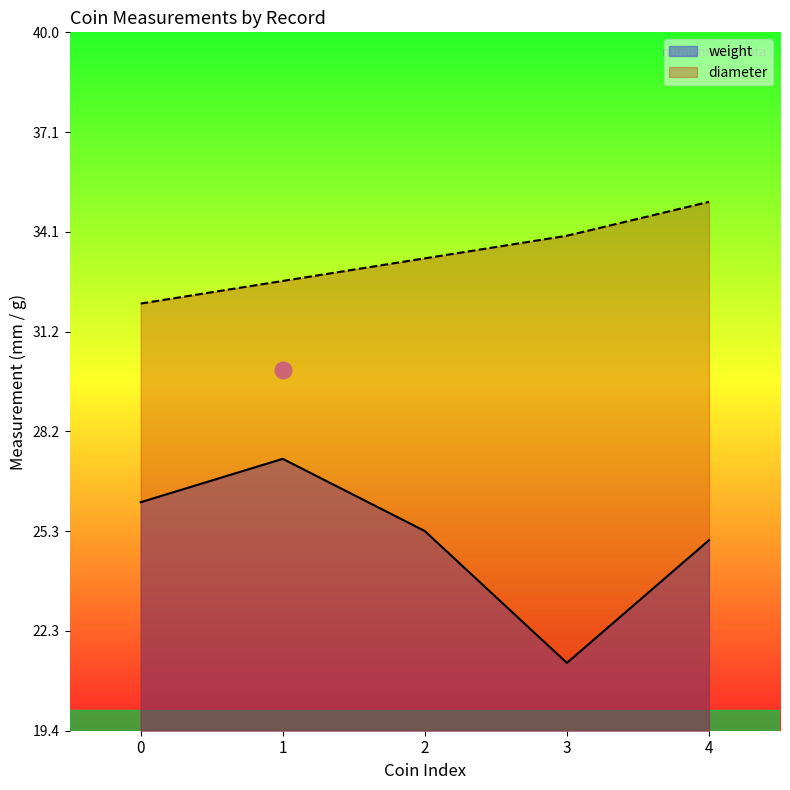

What is the highest value of the weight series?

27.4